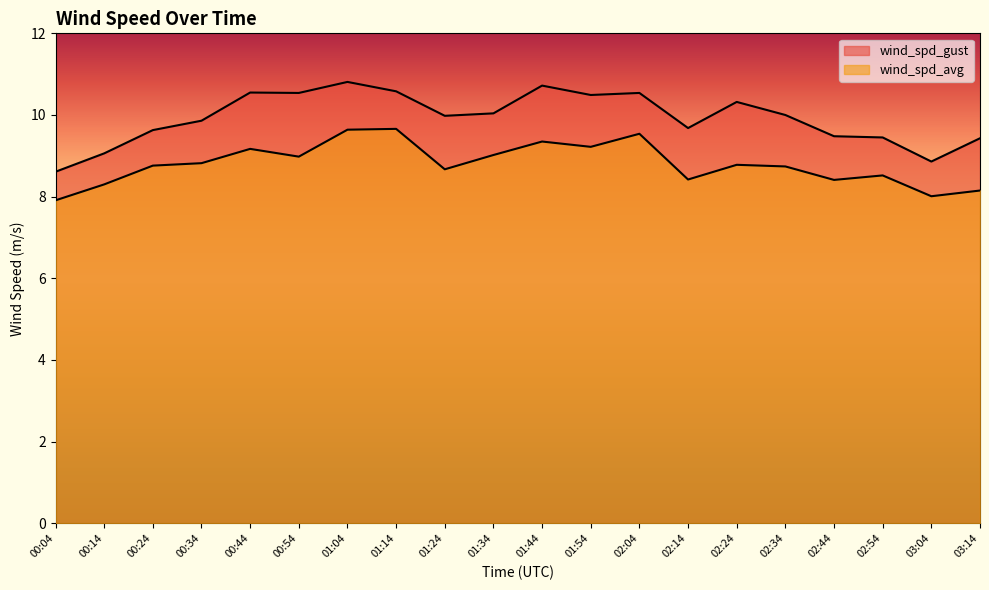

True or false: wind_spd_avg and wind_spd_gust cross at least once.

False